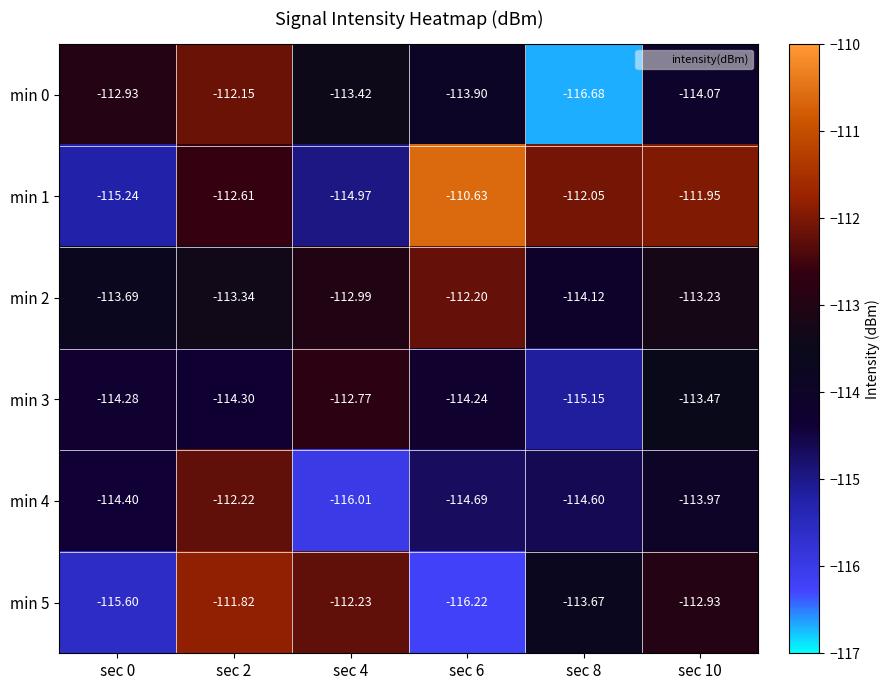

Is the value of min 5 at sec 6 greater than the value of min 0 at sec 6?

No